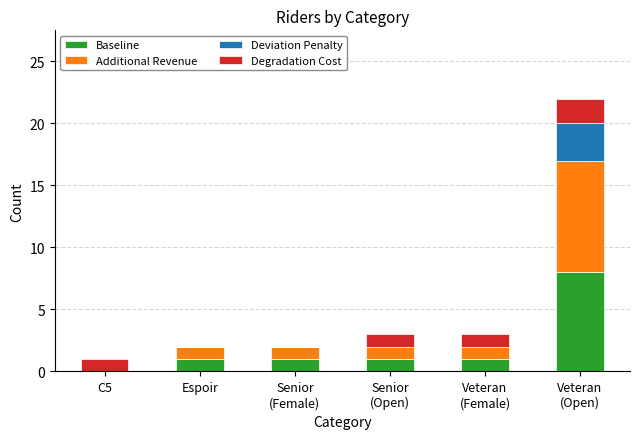

Are the bars grouped side by side (vs. stacked)?

No